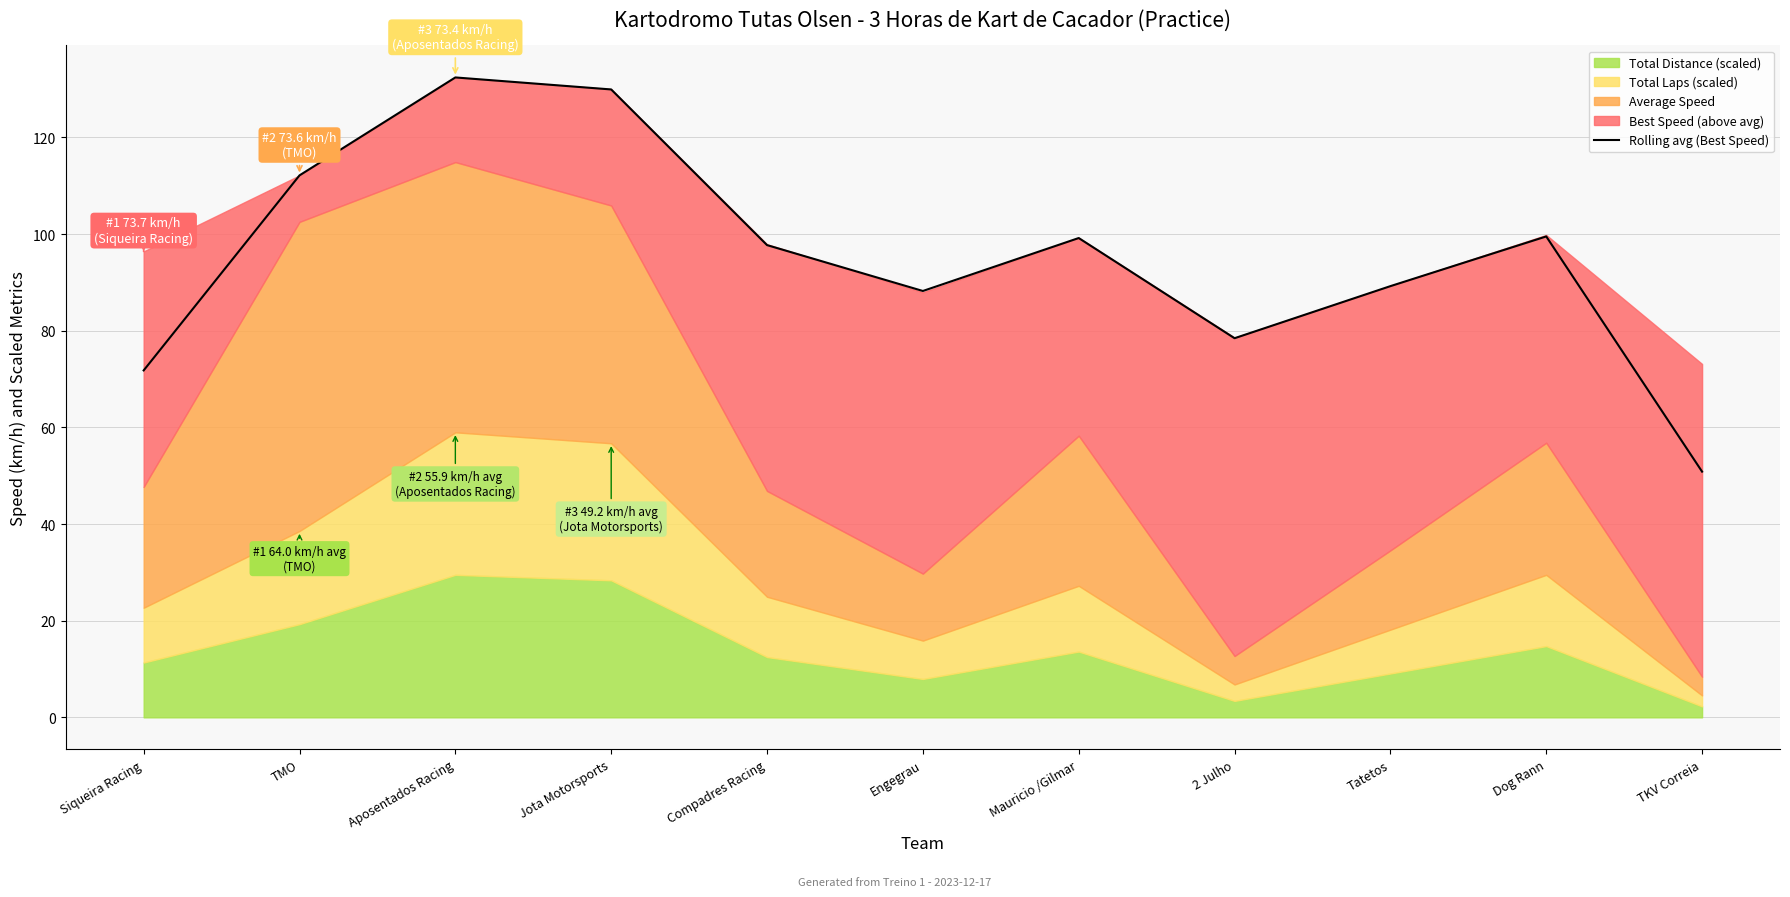

Does the chart have visible grid lines?

Yes